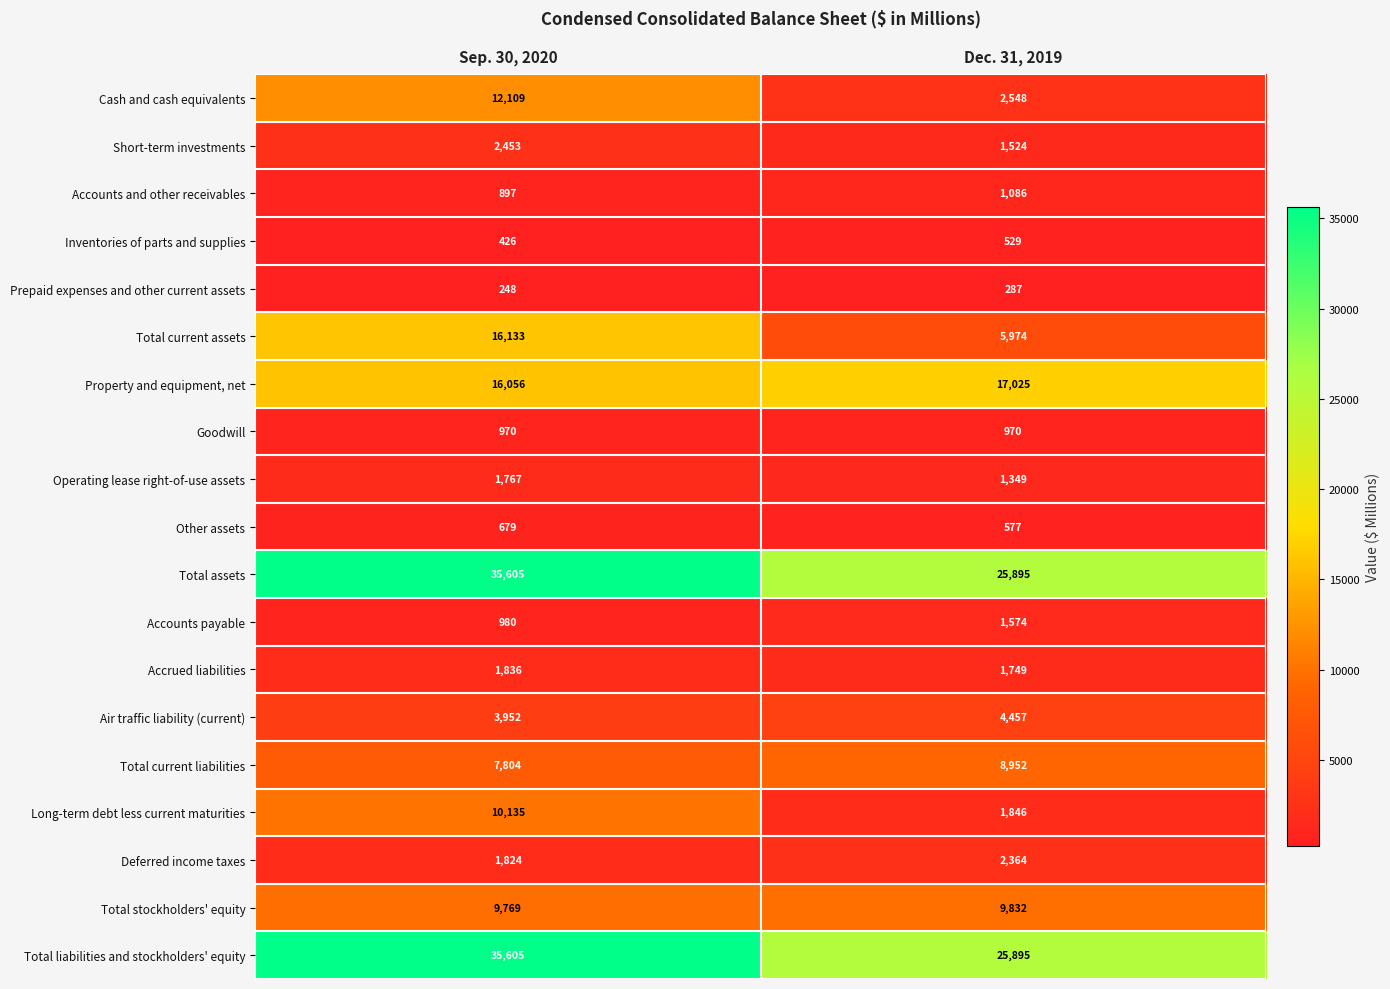

What is the spread (max minus min) of values at Dec. 31, 2019?

25608